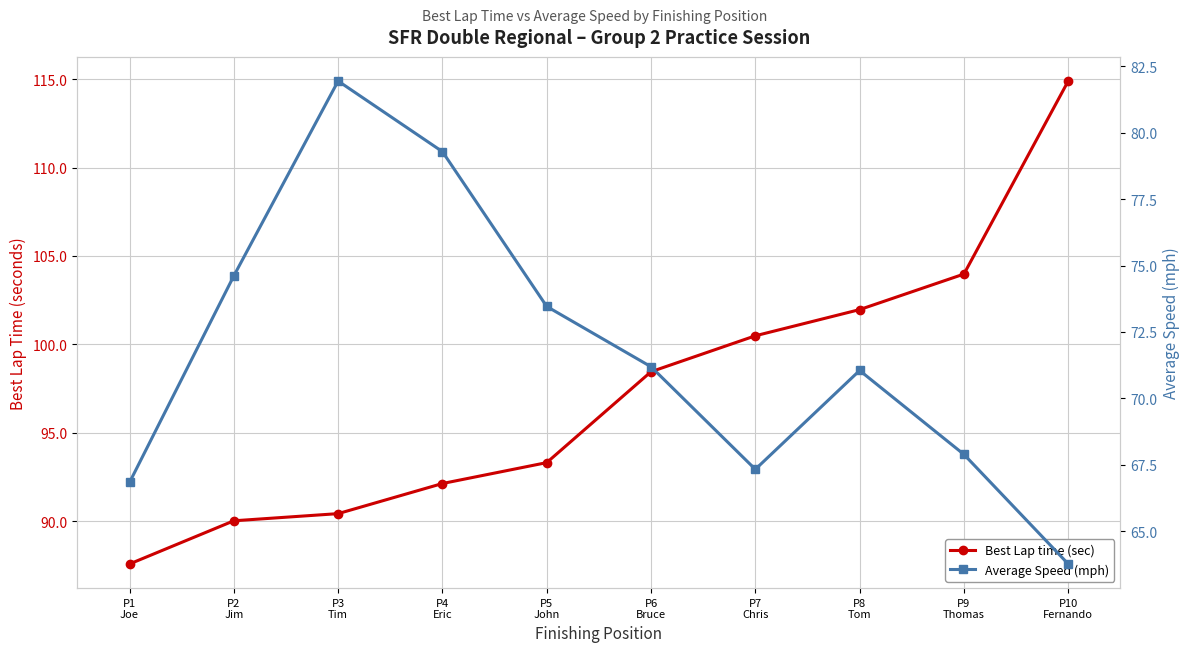

True or false: Best Lap time (sec) and Average Speed (mph) cross at least once.

False